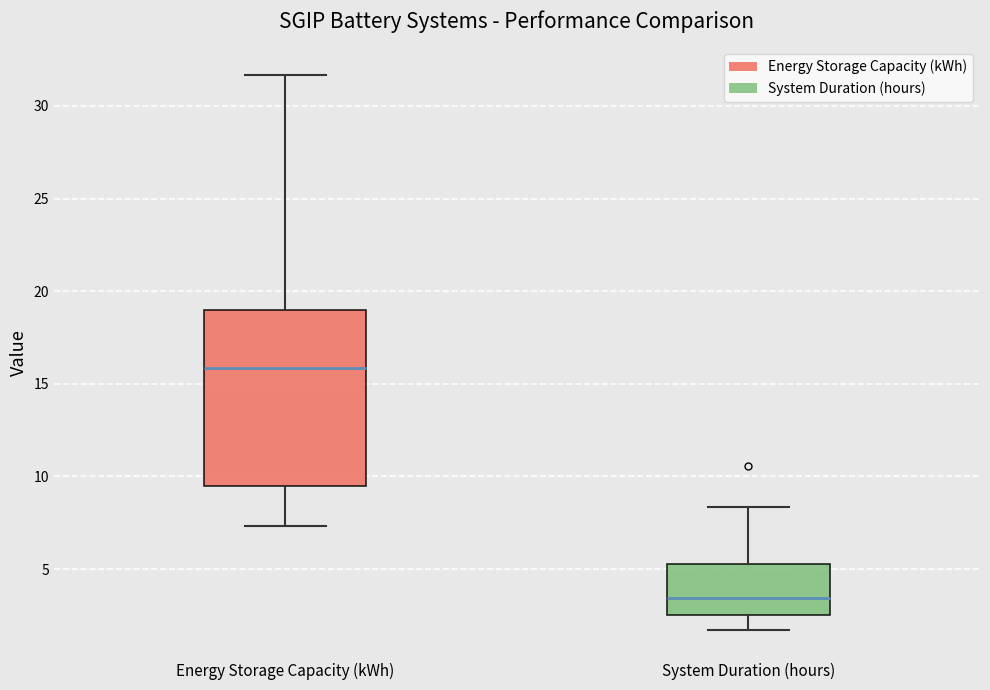

Which box is the tallest, from its lower edge to its upper edge?

Energy Storage Capacity (kWh)